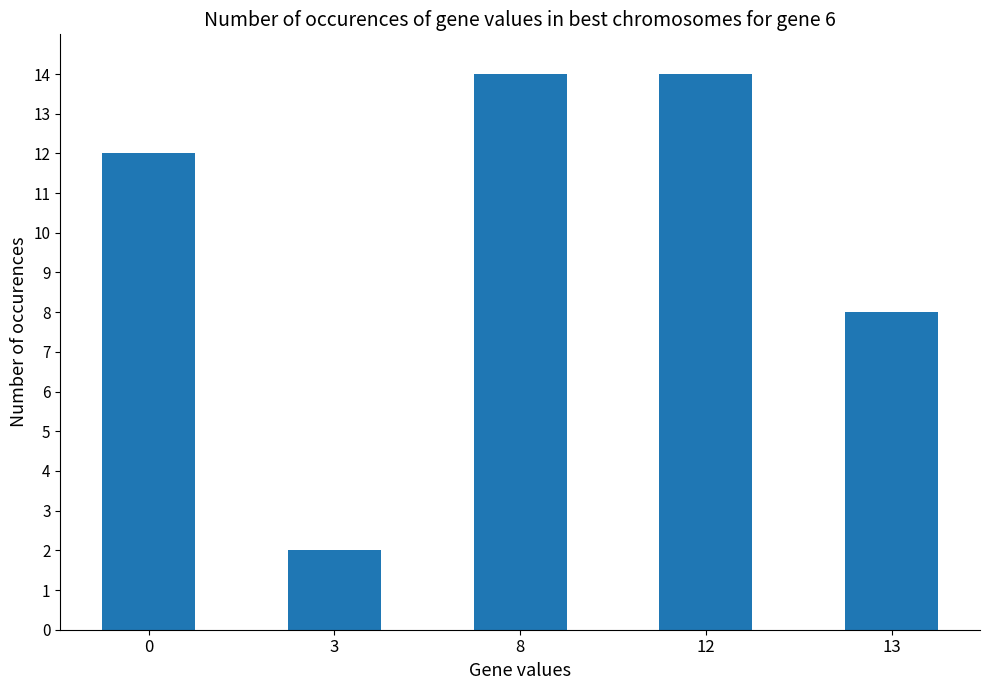

Is it true that the value at 3 is 2?

True